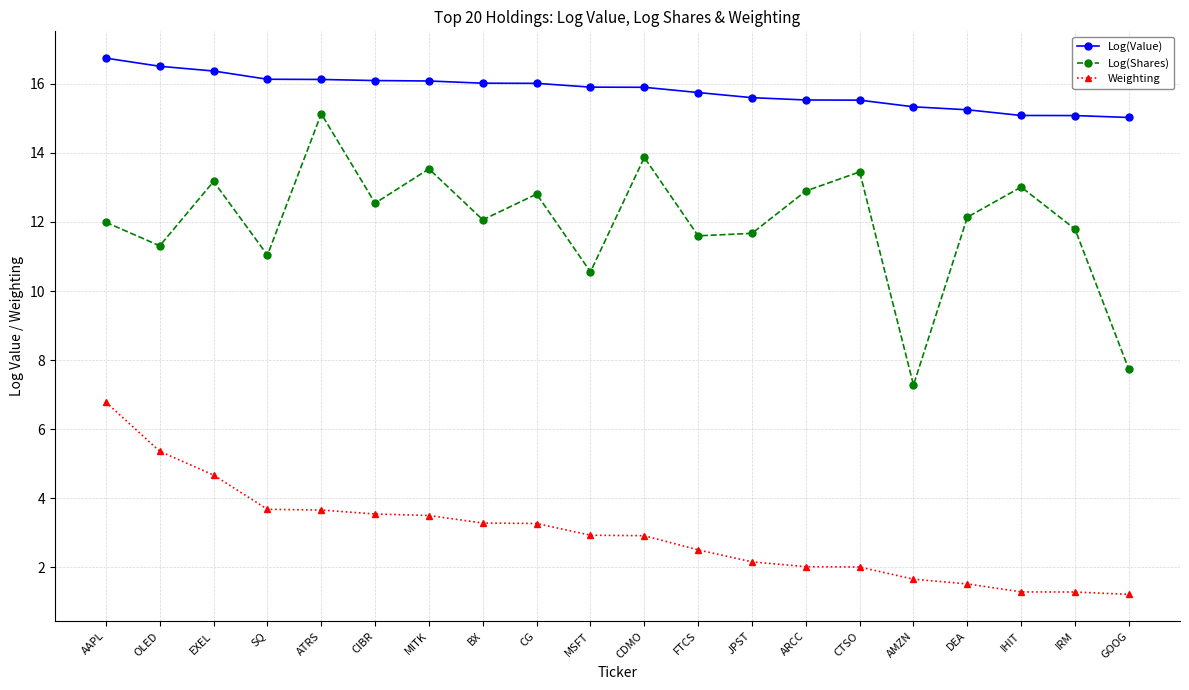

At how many categories does at least one series exceed 6?

20